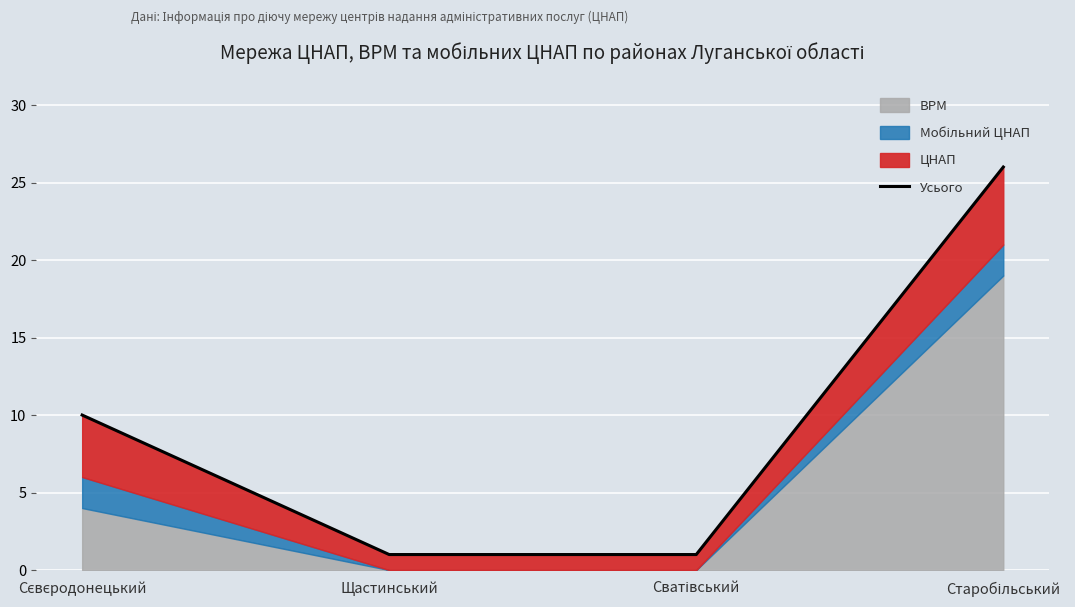

Rank the categories by value from highest to lowest.

Старобільський, Сєвєродонецький, Щастинський, Сватівський